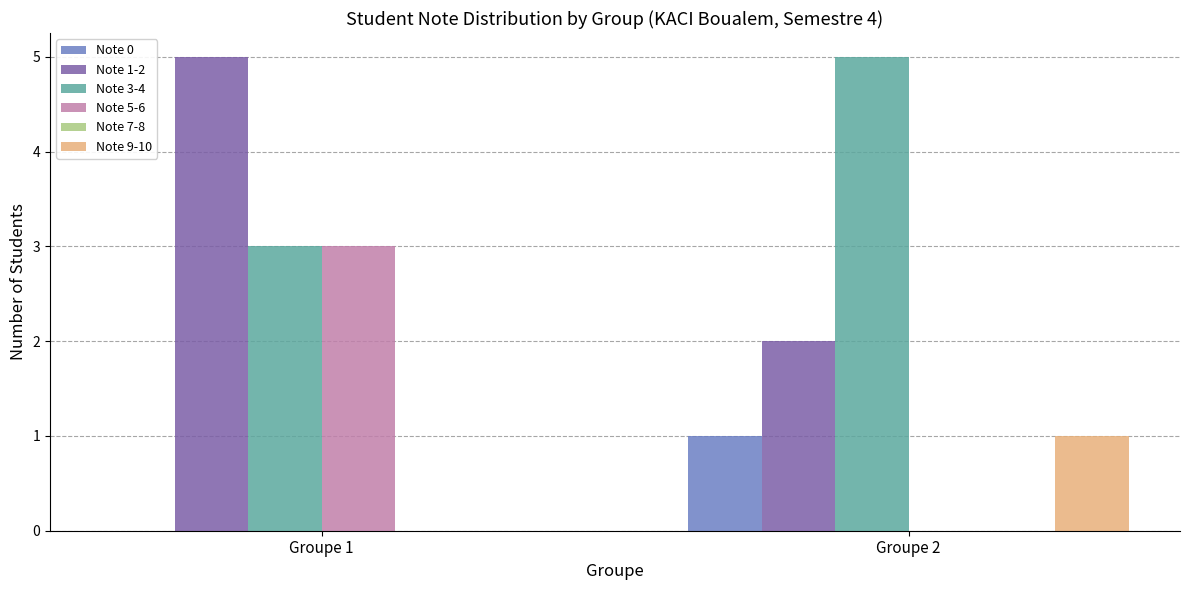

The value of Note 3-4 at Groupe 1 is 3. True or false?

True